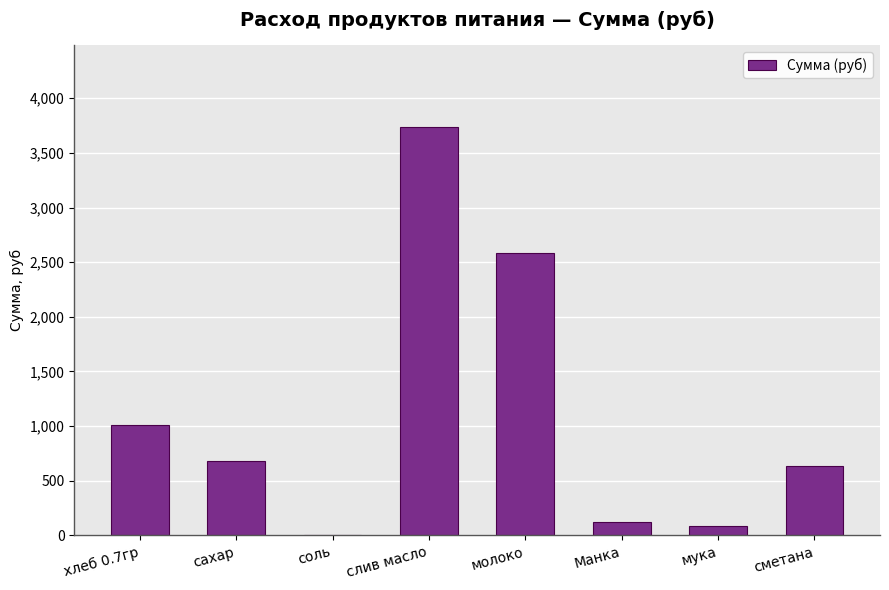

At which label does the data first exceed 683?

хлеб 0.7гр